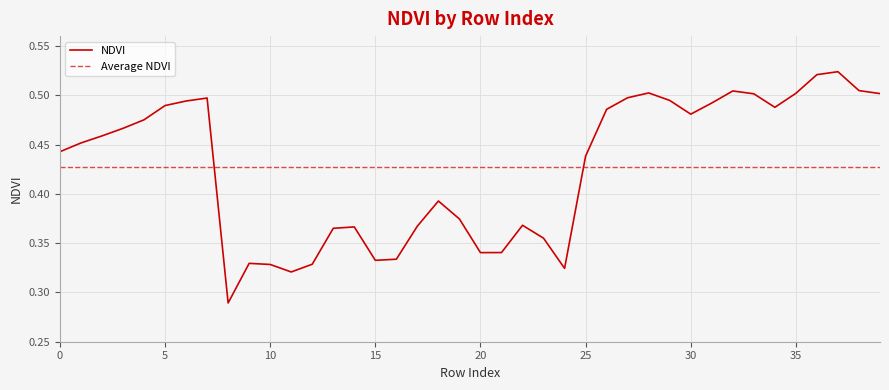

Count the number of data series in this chart.

1